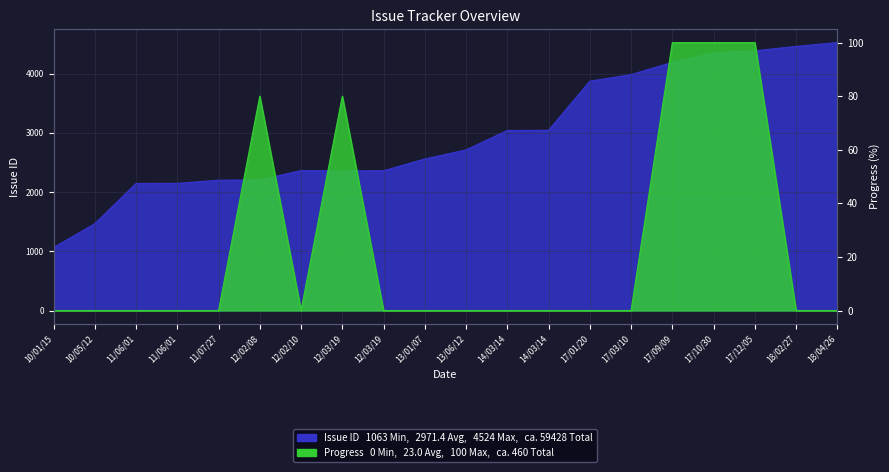

Which series has the largest range (max minus min)?

Issue ID